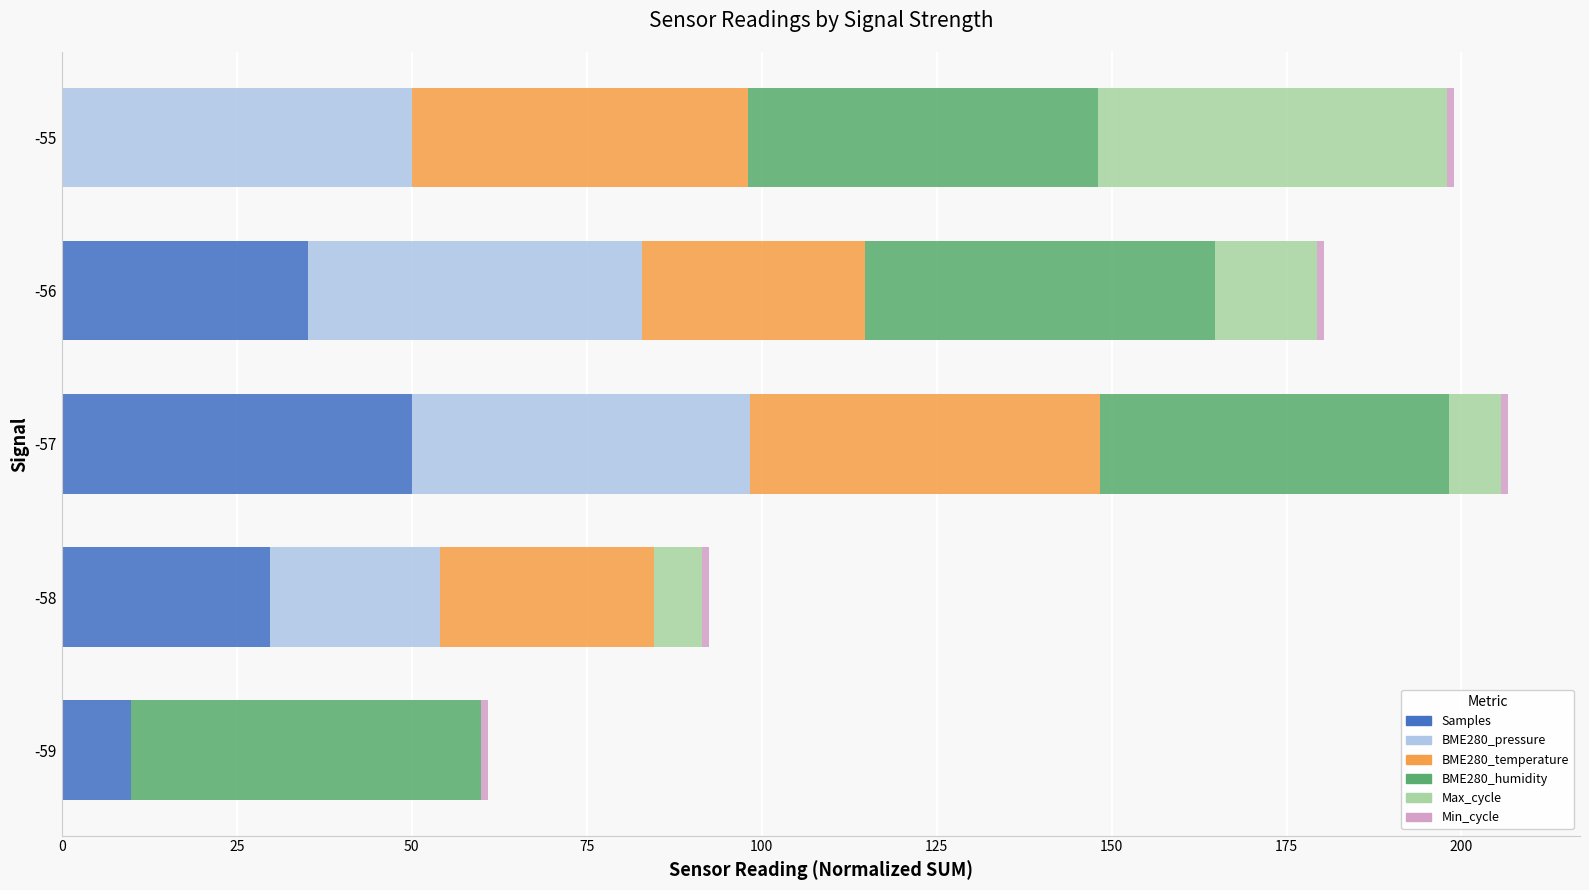

Which category has the highest value in the Samples series?

-57